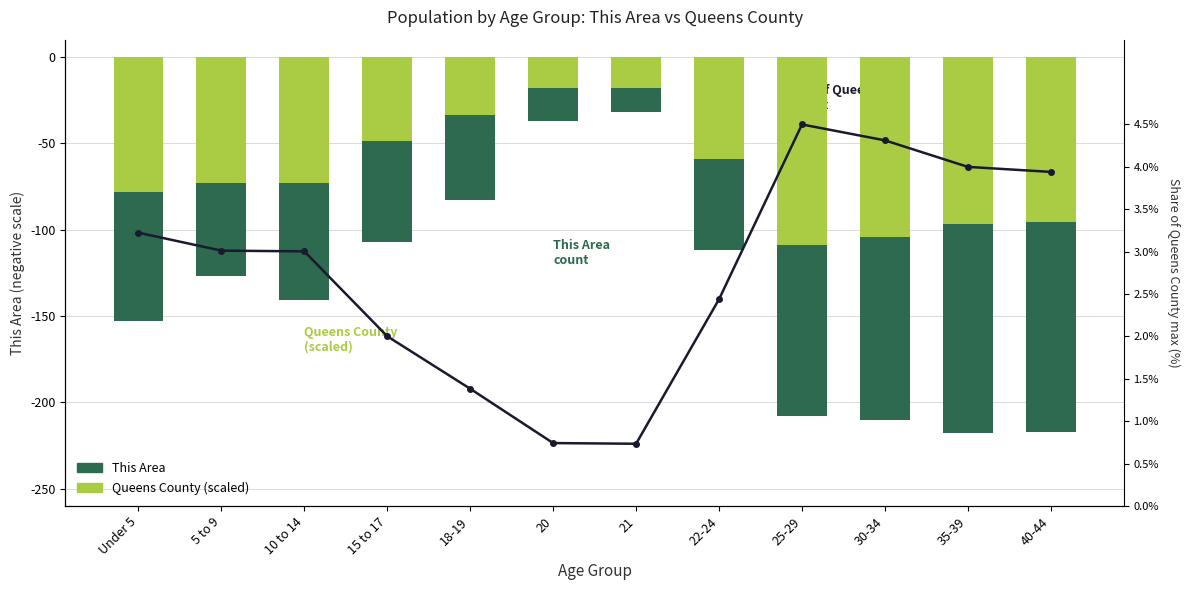

Which series has the largest range (max minus min)?

This Area